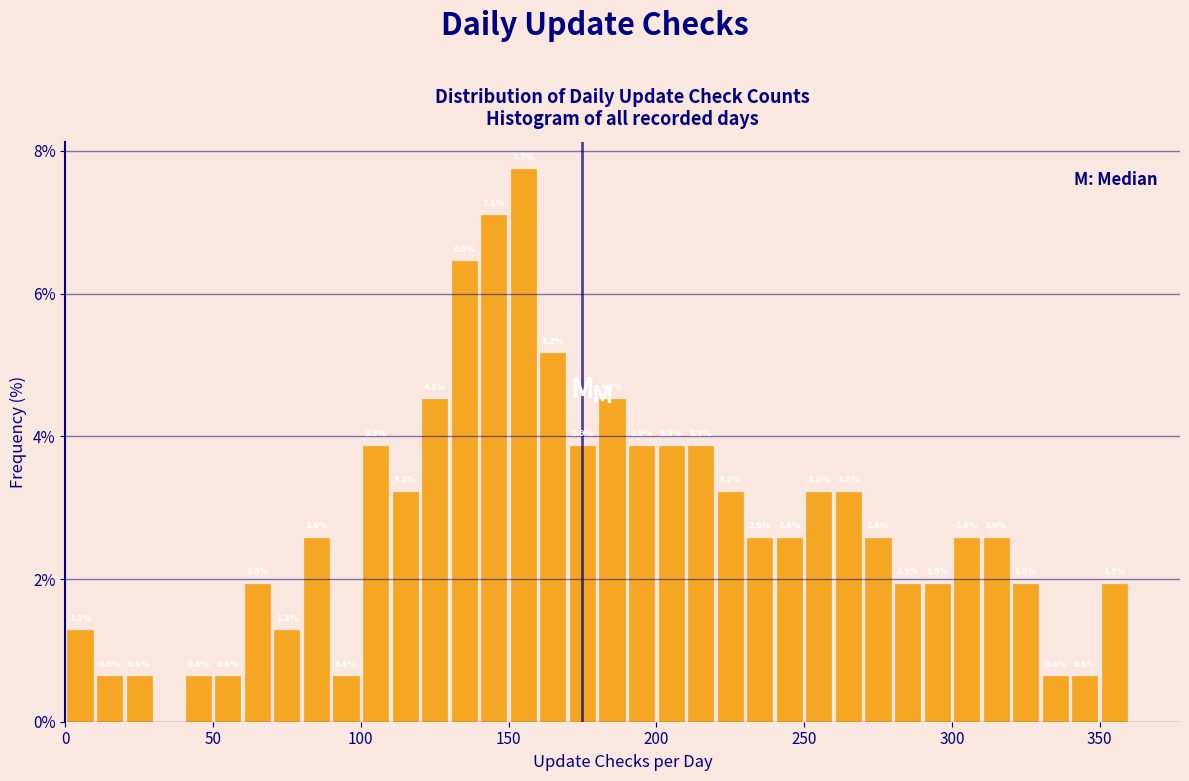

Read against the x-axis, roughly where is the centre of the tallest bar?

155